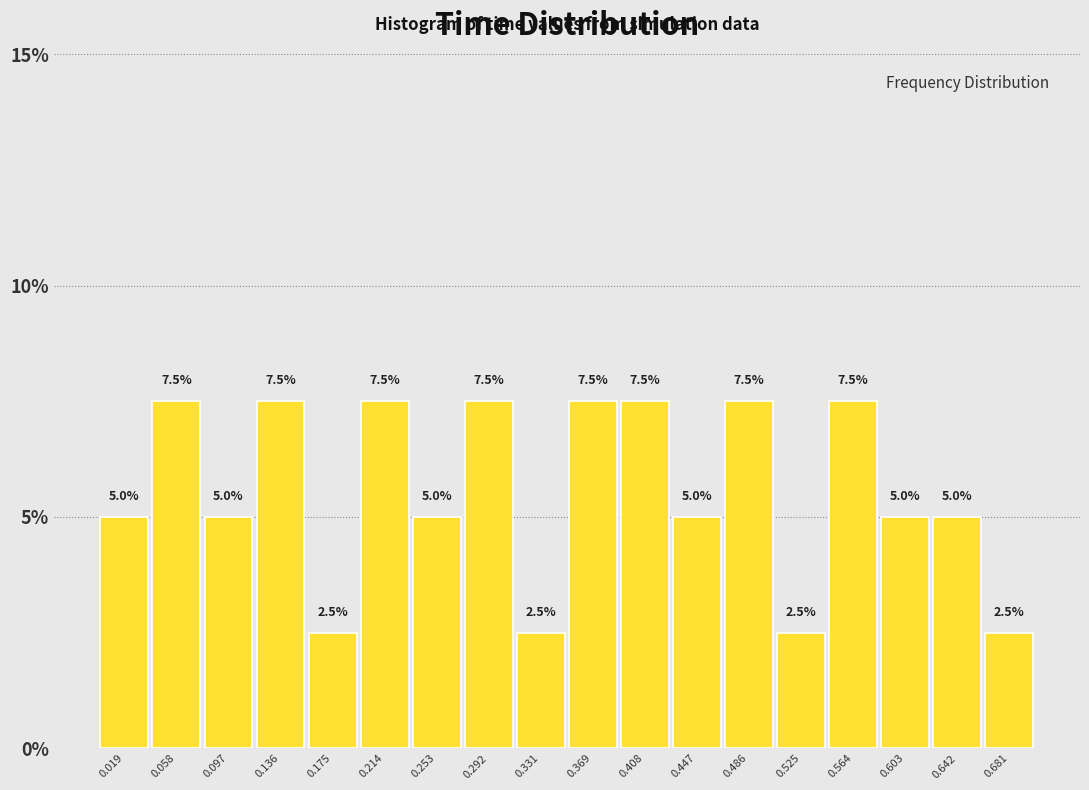

Reading left to right, list every bar in this chart as the range it spans on the x-axis followed by its height. The bar edges are not printed on the chart, so give them approximately, as read against the axis.

0.000 to 0.040: 5.0
0.040 to 0.080: 7.5
0.080 to 0.115: 5.0
0.115 to 0.155: 7.5
0.155 to 0.195: 2.5
0.195 to 0.235: 7.5
0.235 to 0.270: 5.0
0.270 to 0.310: 7.5
0.310 to 0.350: 2.5
0.350 to 0.390: 7.5
0.390 to 0.430: 7.5
0.430 to 0.465: 5.0
0.465 to 0.505: 7.5
0.505 to 0.545: 2.5
0.545 to 0.585: 7.5
0.585 to 0.620: 5.0
0.620 to 0.660: 5.0
0.660 to 0.700: 2.5